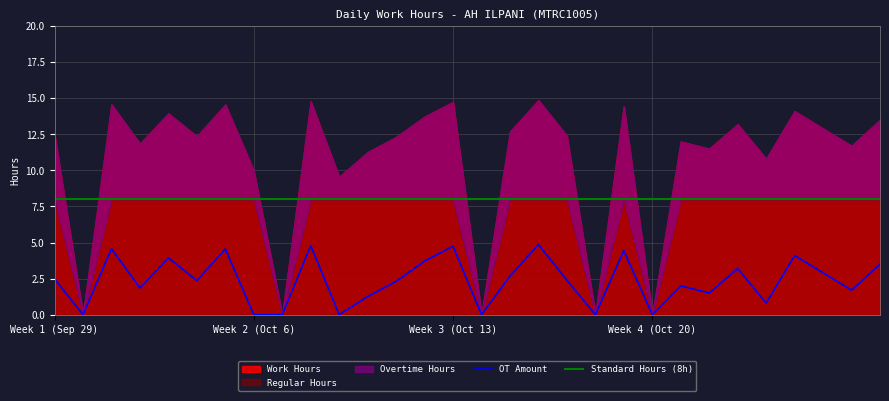

At how many categories does at least one series exceed 14?

7